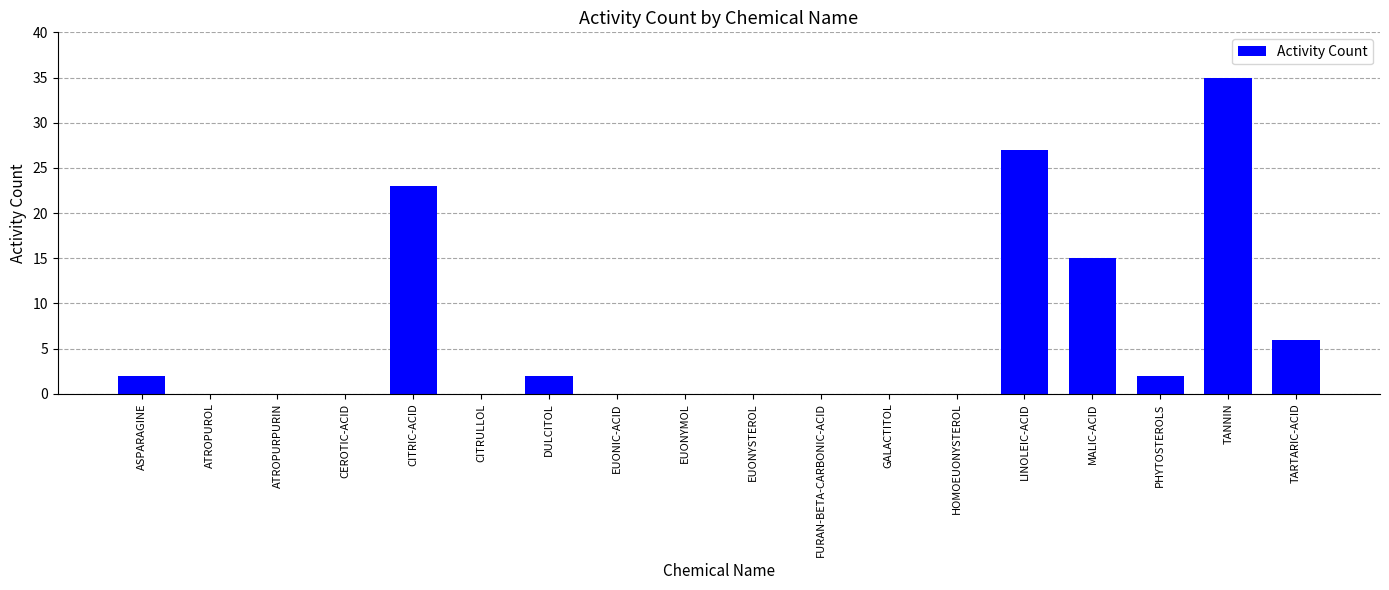

Between EUONIC-ACID and DULCITOL, which is larger?

DULCITOL